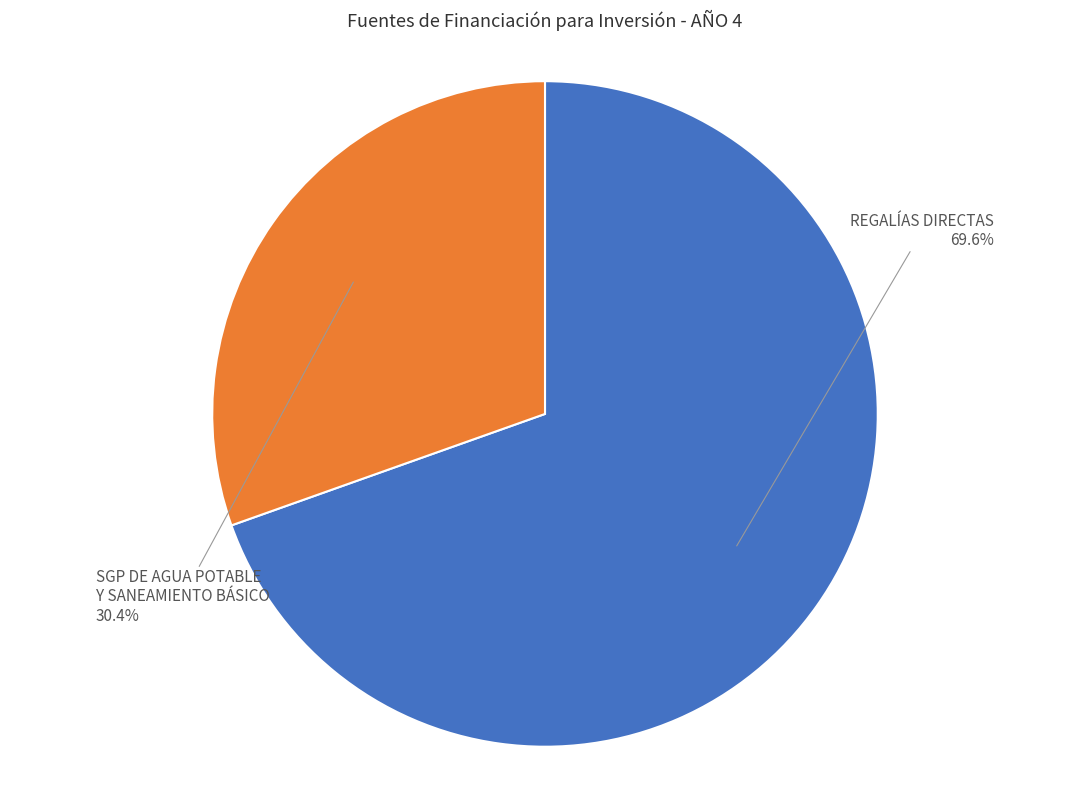

To the nearest percent, what is the average slice percentage?

50%